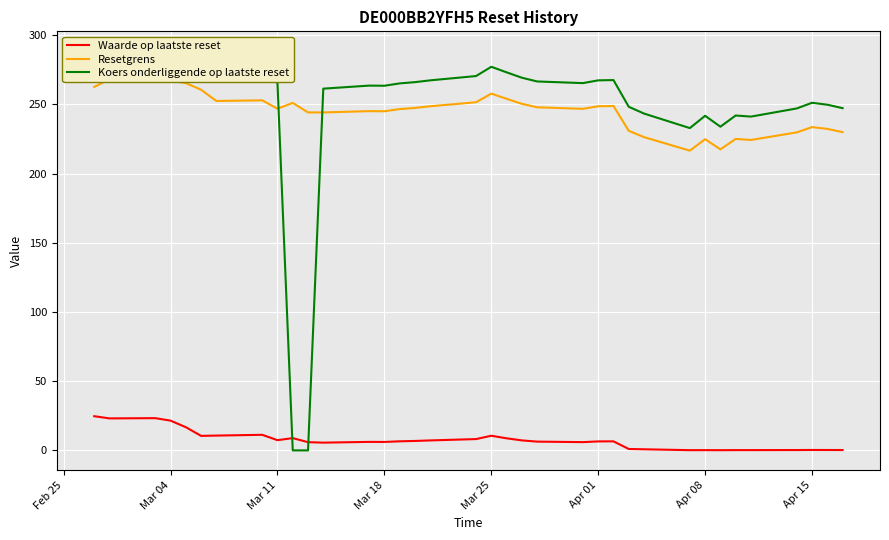

Reading left to right, list all the values displayed in this chart.

Waarde op laatste reset: 24.7	23.1	23.3	21.5	16.8	10.5	10.7	11.3	7.4	8.9	5.9	5.6	6.1	6.1	6.6	6.8	7.2	8.2	10.6	8.7	7.2	6.3	6.0	6.5	6.5	1.0	0.8	0.2	0.2	0.1	0.2	0.2	0.2	0.3	0.3	0.2
Resetgrens: 262.6	268.2	266.8	267.1	265.4	260.6	252.5	253.0	246.9	251.1	244.2	244.2	245.1	245.1	246.6	247.5	248.7	251.6	257.8	254.1	250.4	247.9	246.8	248.7	248.9	230.9	226.4	216.6	224.9	217.5	225.1	224.3	229.8	233.6	232.3	230.0
Koers onderliggende op laatste reset: 282.4	288.4	286.9	287.2	285.4	280.2	271.5	272.0	265.5	0.0	0.0	261.4	263.6	263.5	265.2	266.1	267.4	270.5	277.2	273.2	269.3	266.6	265.4	267.4	267.6	248.3	243.4	232.9	241.8	233.9	242.0	241.2	247.1	251.2	249.8	247.3